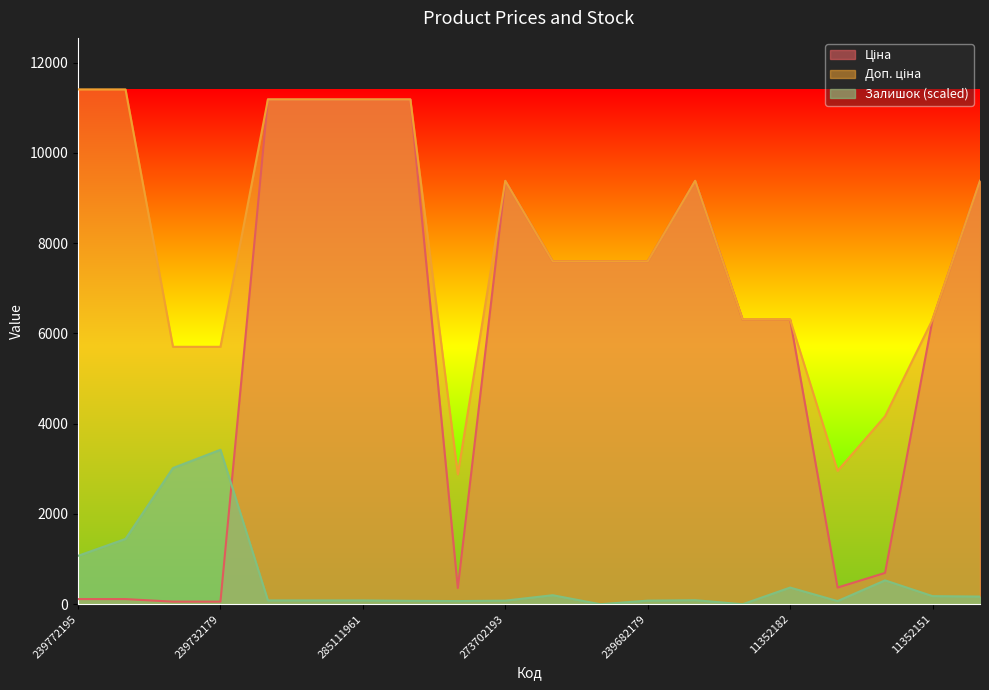

What is the value of the Залишок point at the 1st from the left?

1072.8